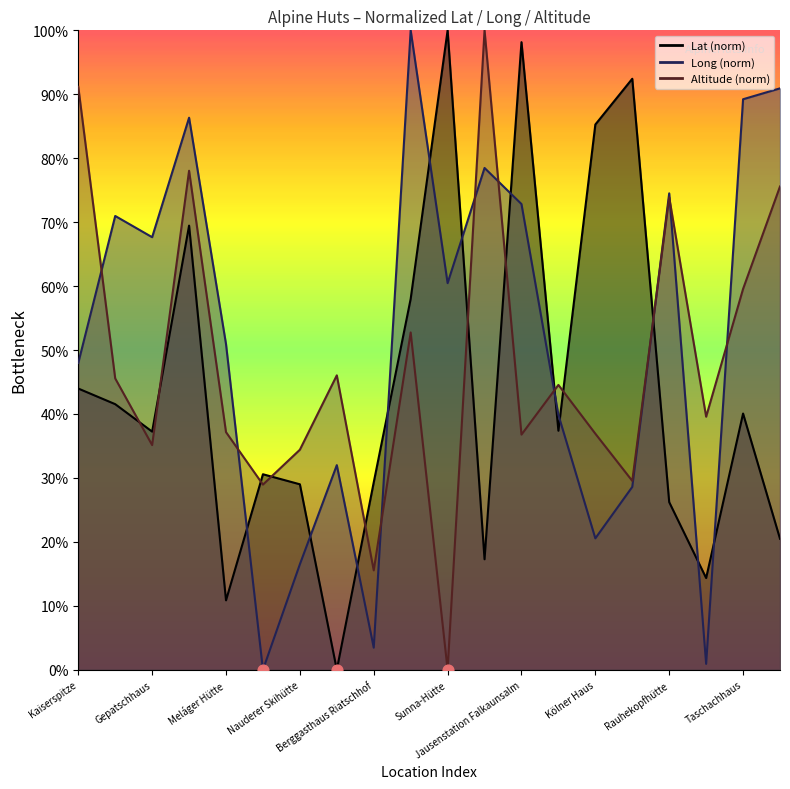

Is the value of Lat at Ochsenbergalm greater than the value of Altitude at Brandenburger Haus?

No